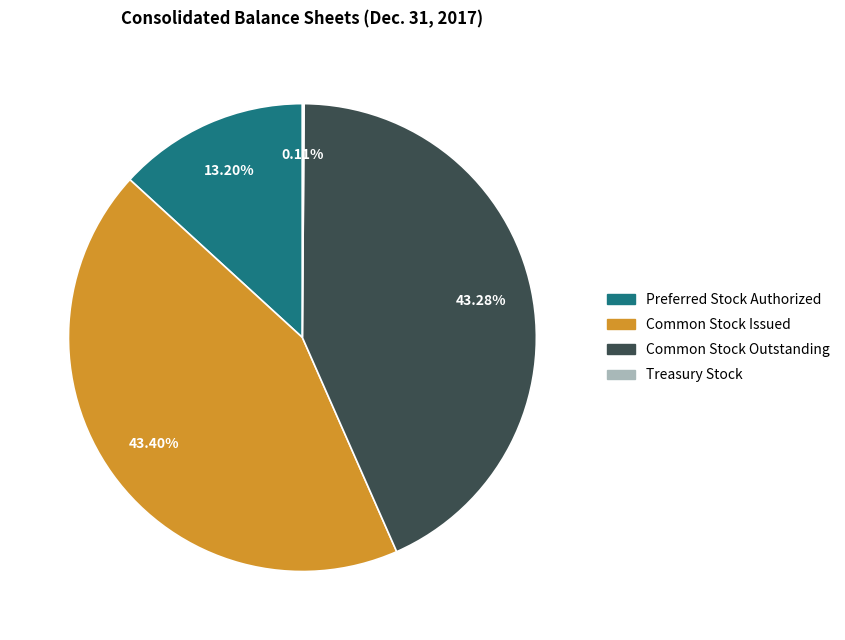

Is it true that Common Stock Outstanding is 43% of the pie?

True